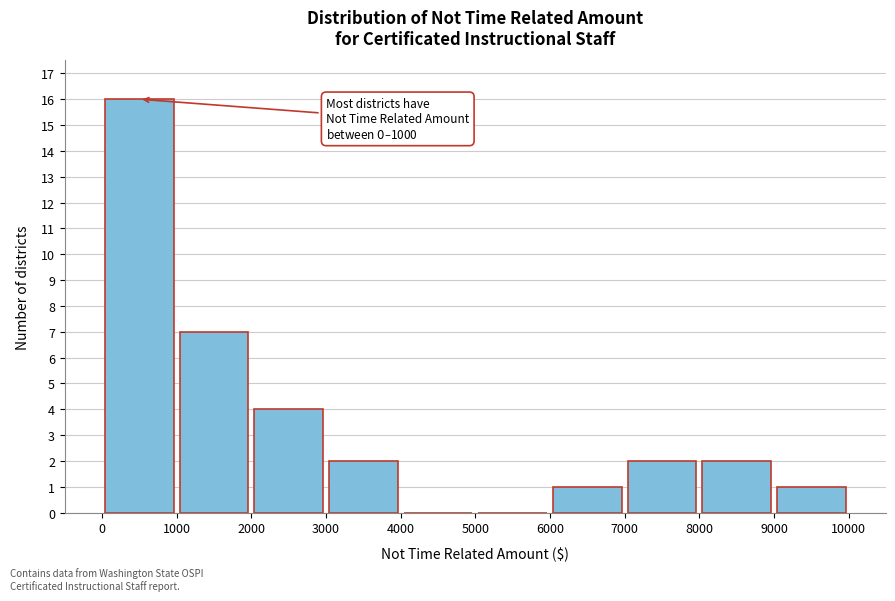

Which range on the x-axis has the tallest bar?

0 to 1000